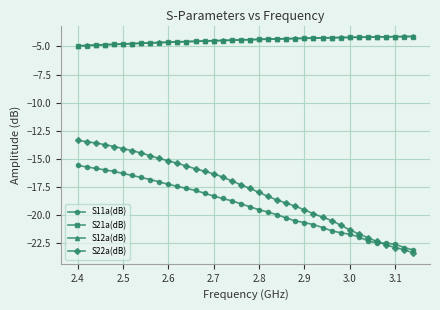

True or false: S21a(dB) and S22a(dB) cross at least once.

False